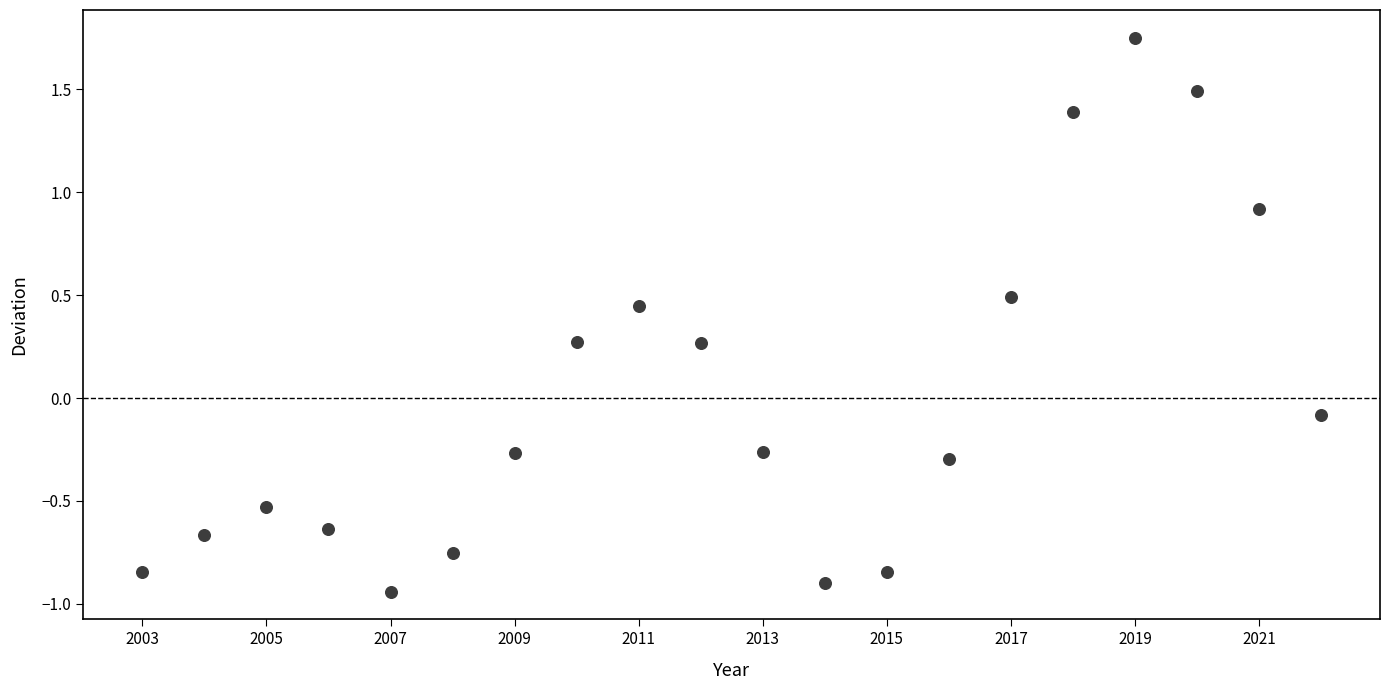

What is the range of Y values (max minus min)?

2.7